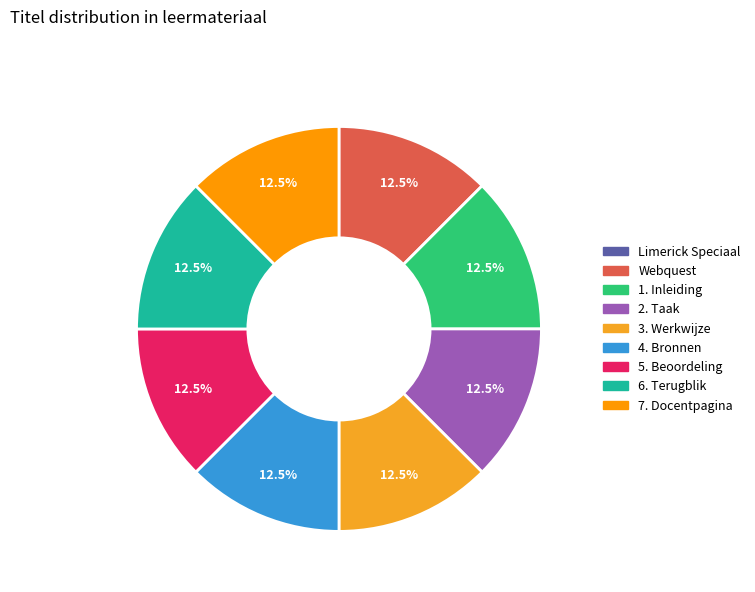

To the nearest percent, what percentage of the pie is 5. Beoordeling?

13%